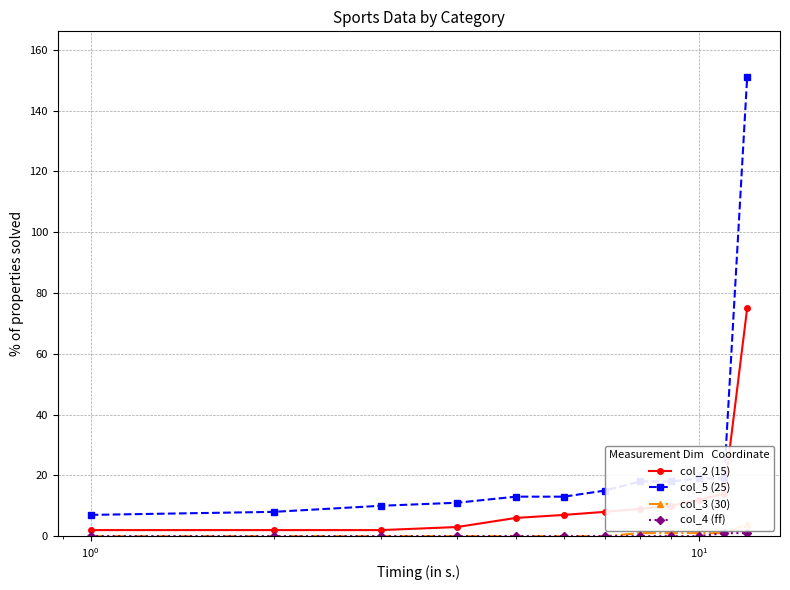

How many col_3 (30) values are between 0 and 1?

11